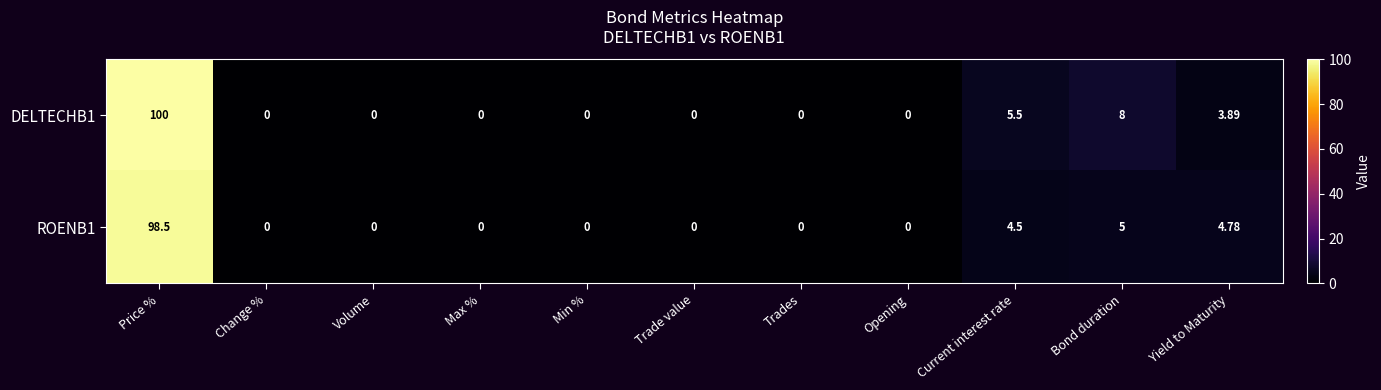

Where is ROENB1 nearest to the value 49?

Bond duration